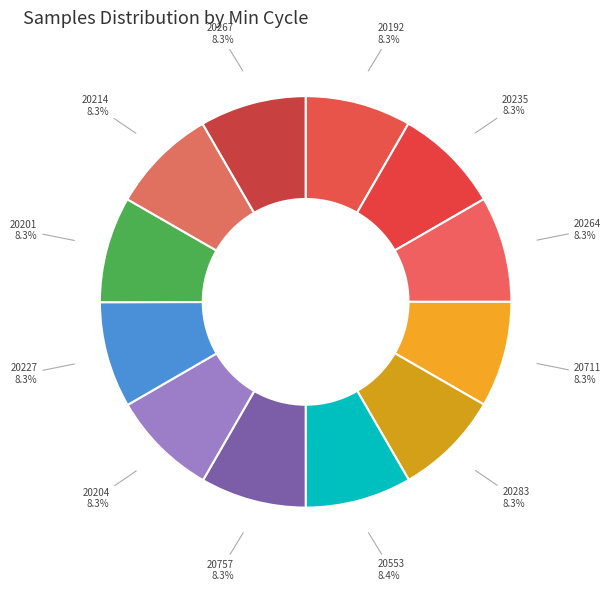

The 20553 slice represents 17% of the pie. True or false?

False